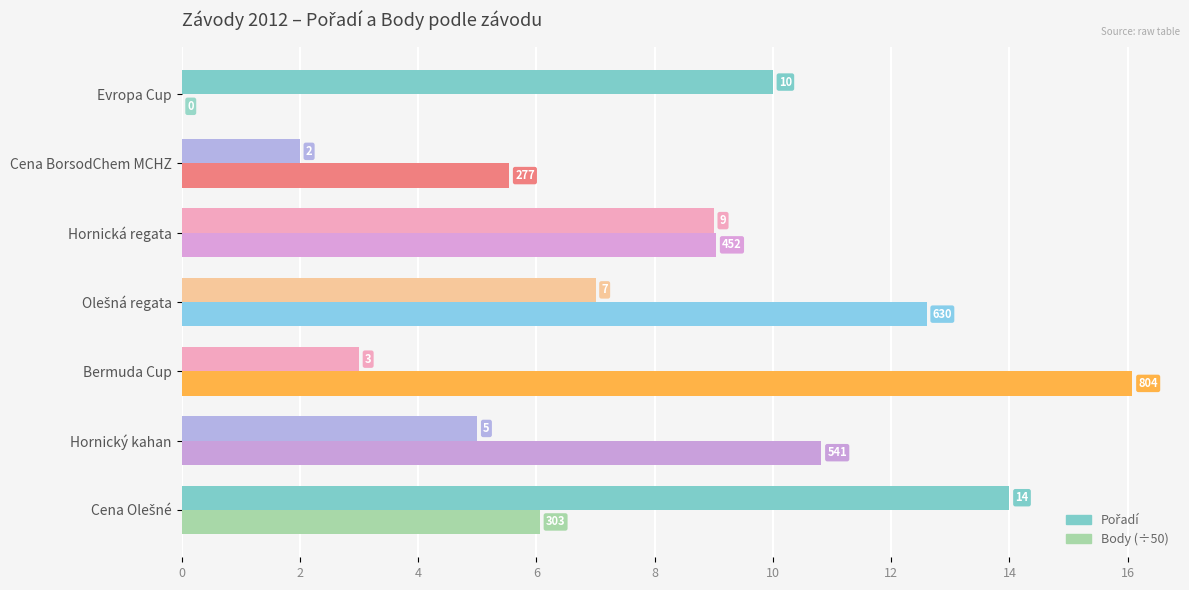

True or false: Body (÷50) has a value of 3.0 at Hornický kahan.

False